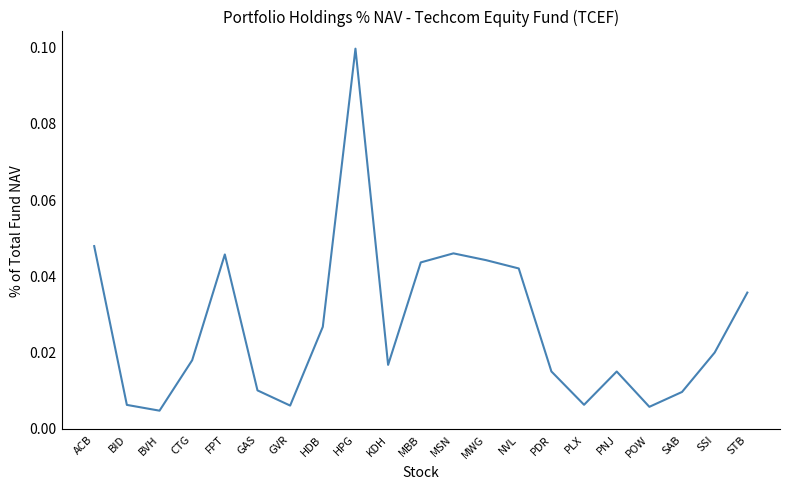

Which label corresponds to the largest value in the chart?

HPG